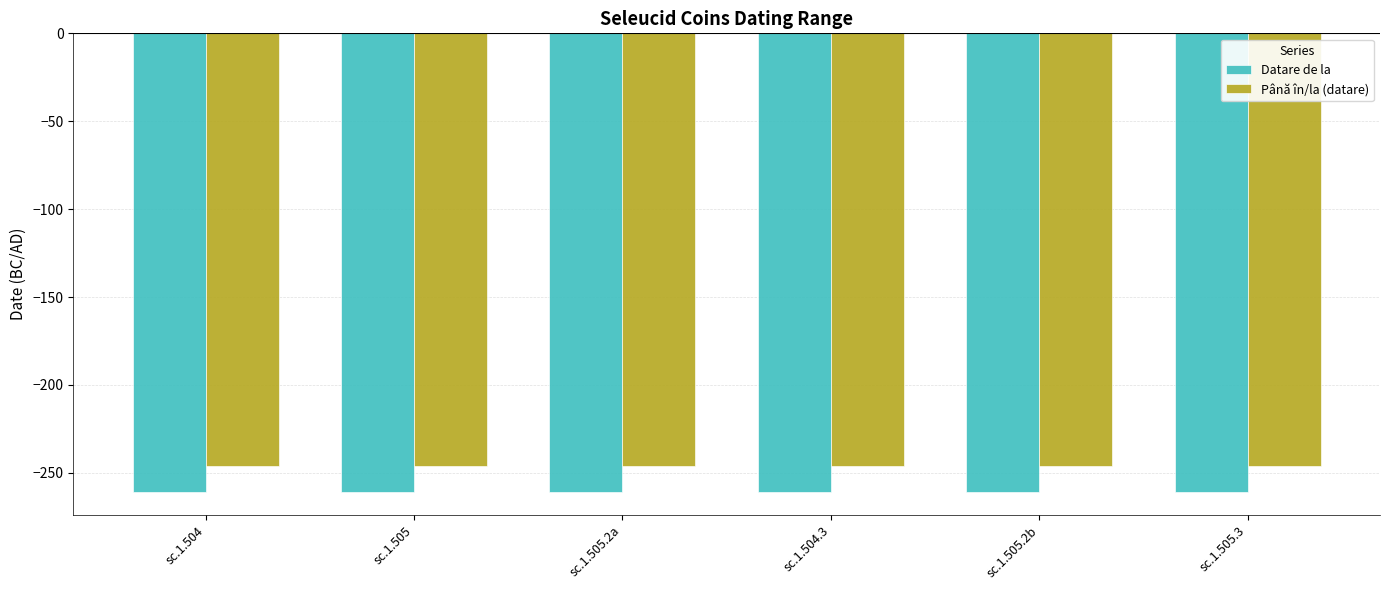

Rank the series by their maximum value, from highest to lowest.

Până în/la (datare), Datare de la